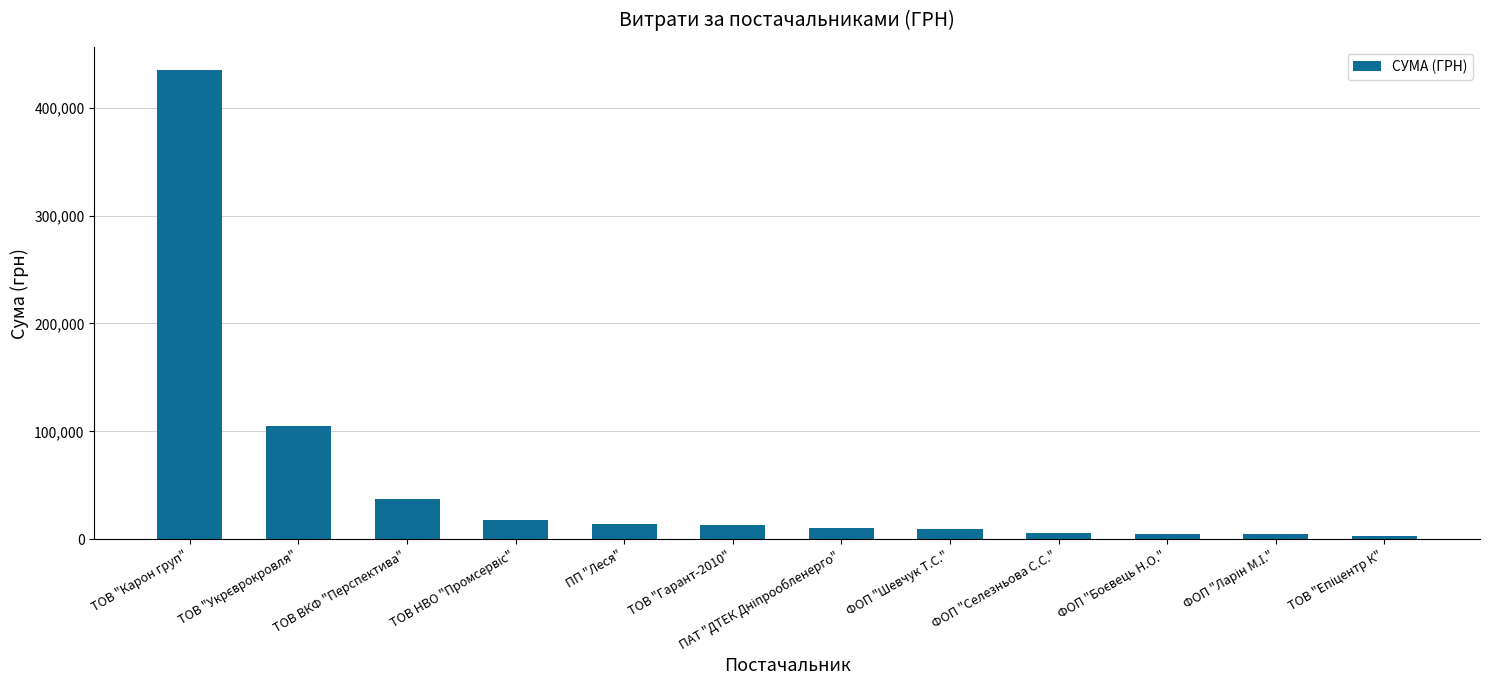

Which label corresponds to the largest value in the chart?

ТОВ "Карон груп"